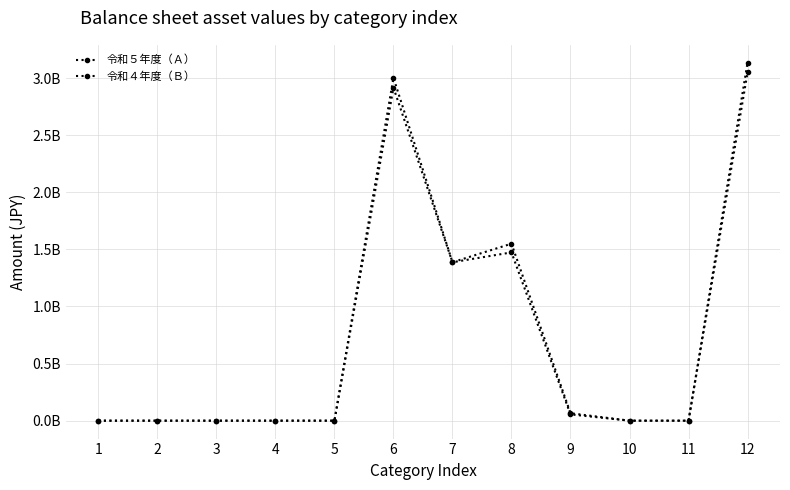

Does the chart have visible grid lines?

Yes